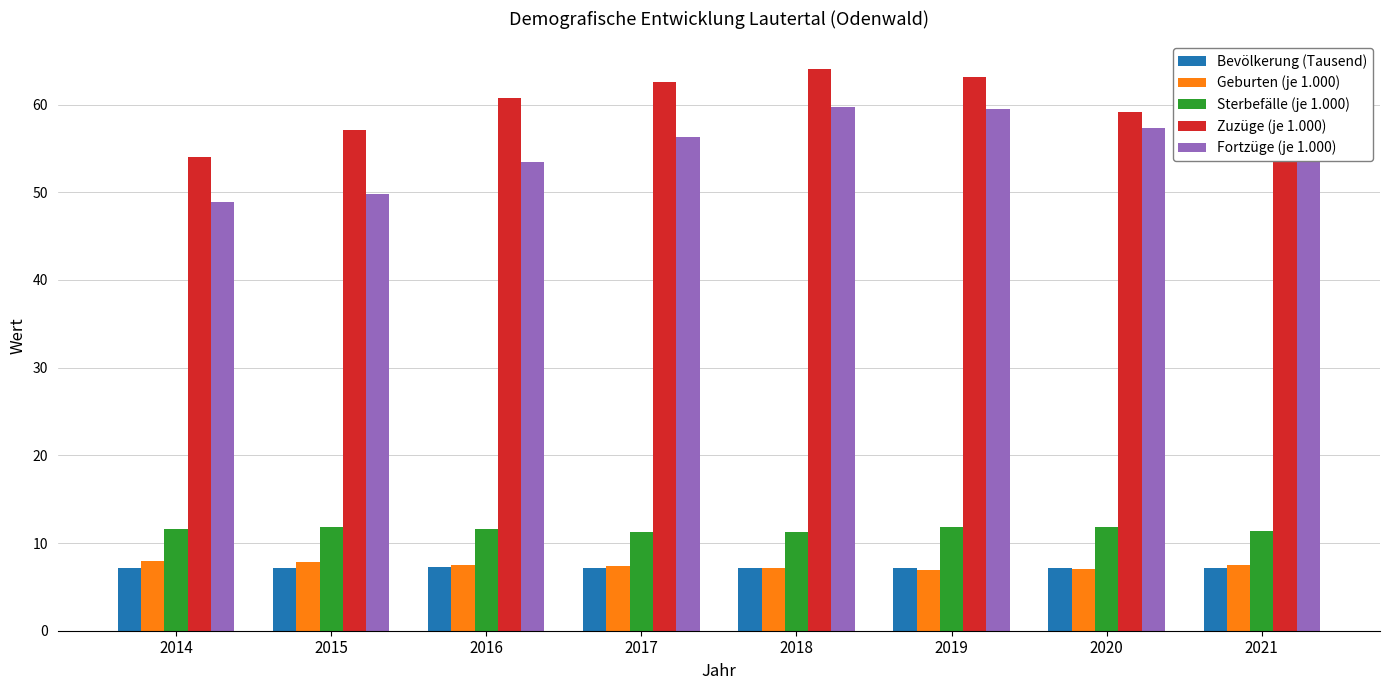

What is the difference between the highest and lowest values at 2017?

55.4